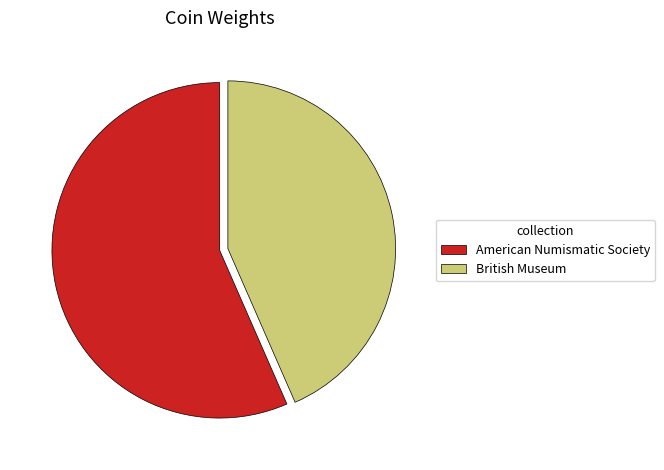

Rank the categories by value from highest to lowest.

American Numismatic Society, British Museum